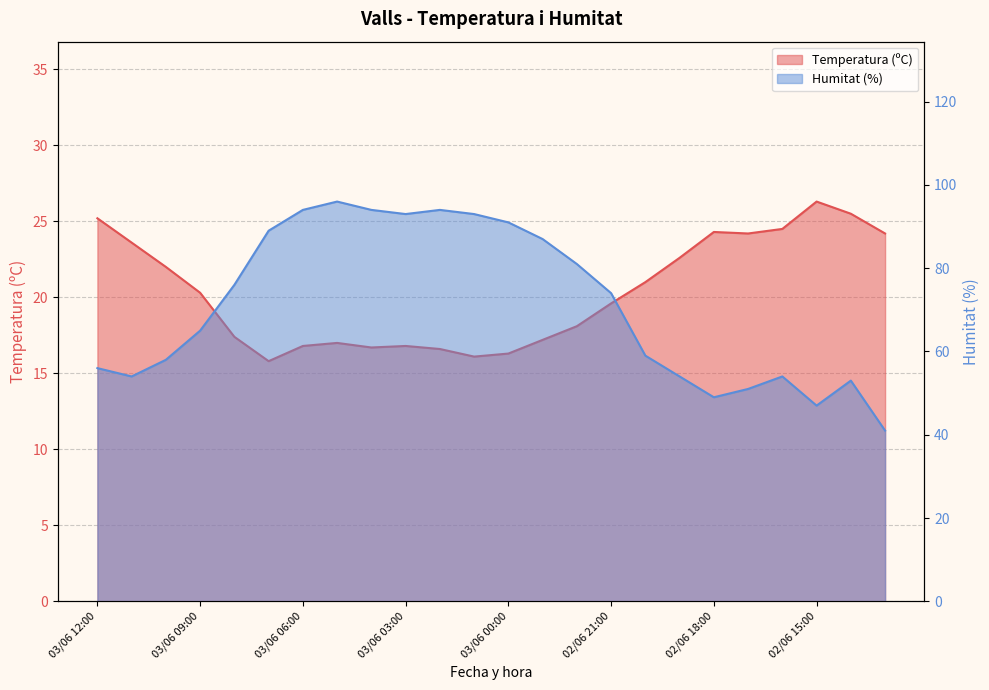

What is the label of the 2nd point from the right?

02/06 14:00